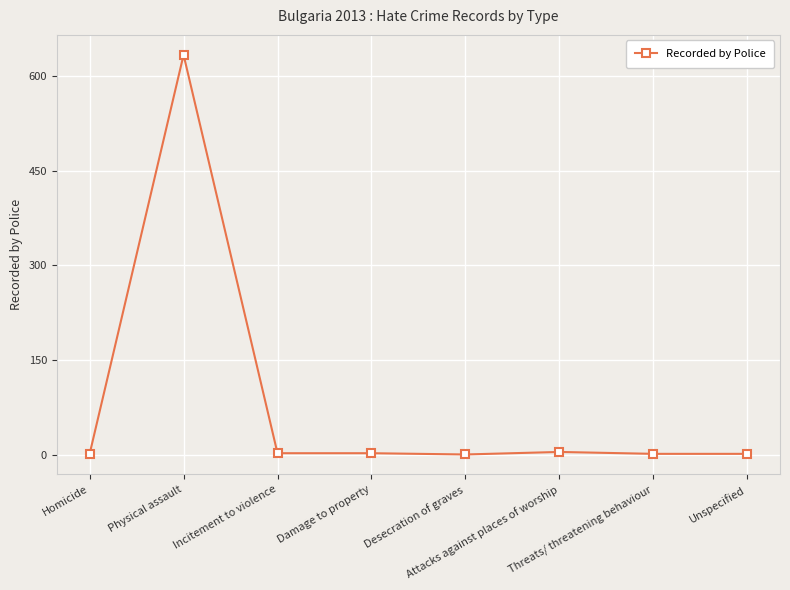

What is the greatest value displayed?

633